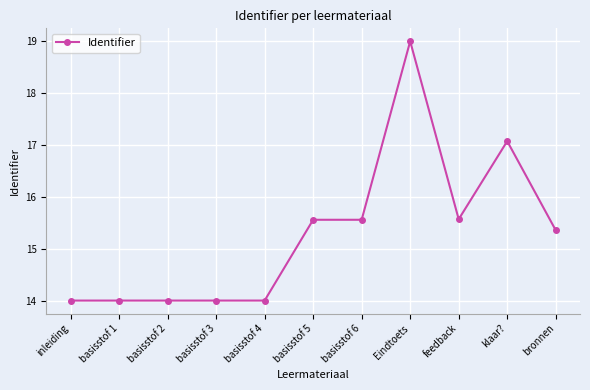

True or false: the data has more than 1 interior local peaks.

True